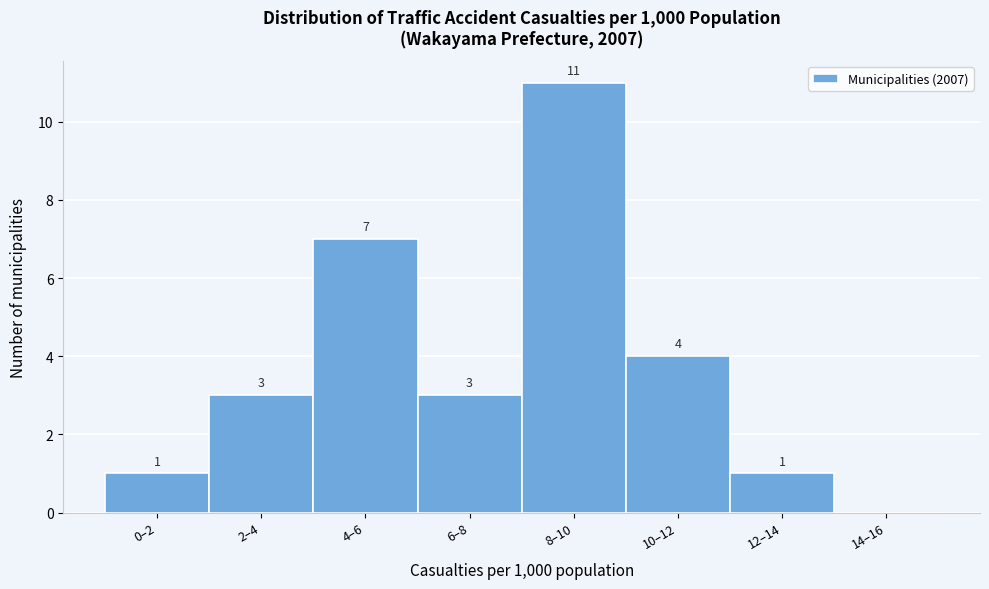

Reading left to right, transcribe all the data shown in this chart.

0–2=1	2–4=3	4–6=7	6–8=3	8–10=11	10–12=4	12–14=1	14–16=0